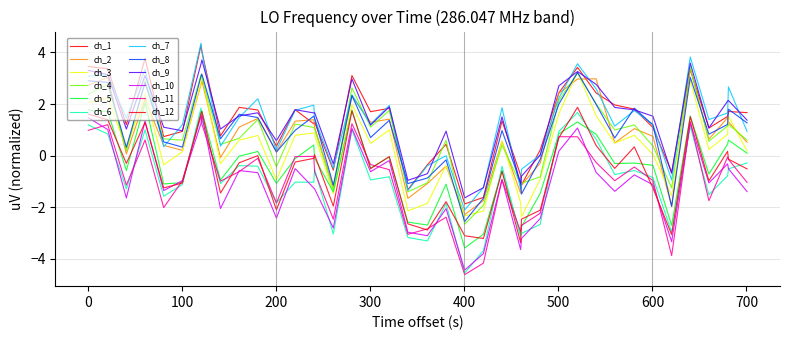

Does the chart have visible grid lines?

Yes